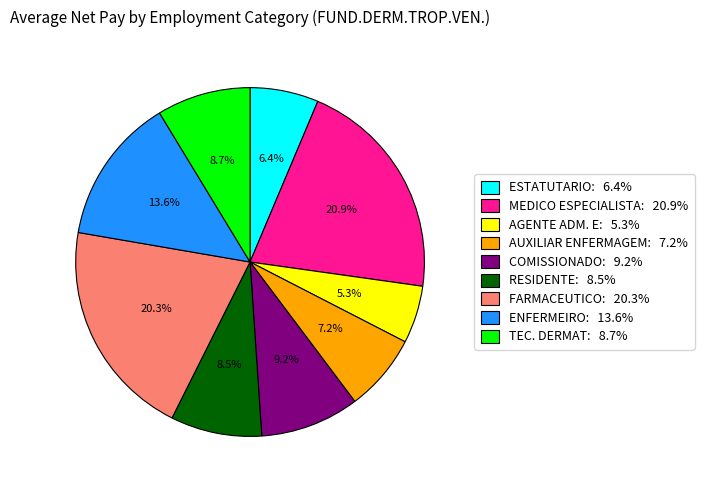

Is there any slice that represents more than half of the pie?

No